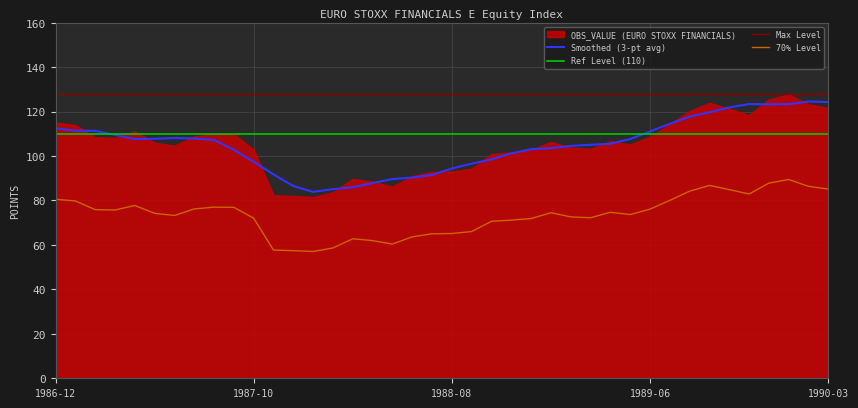

List the labels in order of value, smallest first.

1988-01, 1987-12, 1987-11, 1988-02, 1988-05, 1988-04, 1988-03, 1988-06, 1988-07, 1988-08, 1988-09, 1988-10, 1988-11, 1988-12, 1987-10, 1989-03, 1989-02, 1987-06, 1989-05, 1987-05, 1989-01, 1989-04, 1987-03, 1987-02, 1989-06, 1987-07, 1987-09, 1987-08, 1987-04, 1987-01, 1989-07, 1986-12, 1989-11, 1989-08, 1989-10, 1990-03, 1990-02, 1989-09, 1989-12, 1990-01